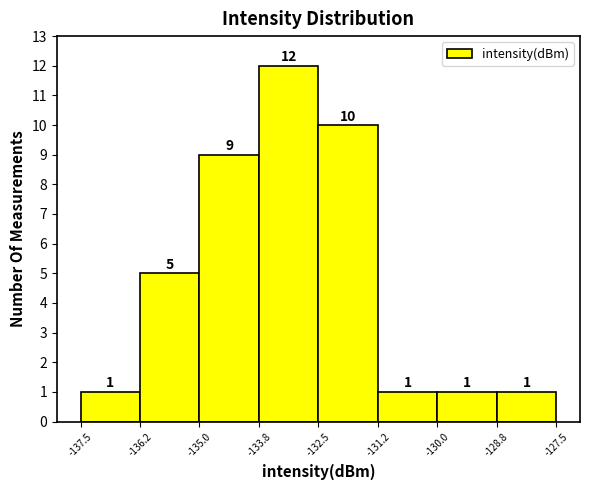

Reading left to right, list every bar in this chart as the range it spans on the x-axis followed by its height.

-137.5 to -136.2: 1
-136.2 to -135.0: 5
-135.0 to -133.8: 9
-133.8 to -132.5: 12
-132.5 to -131.2: 10
-131.2 to -130.0: 1
-130.0 to -128.8: 1
-128.8 to -127.5: 1